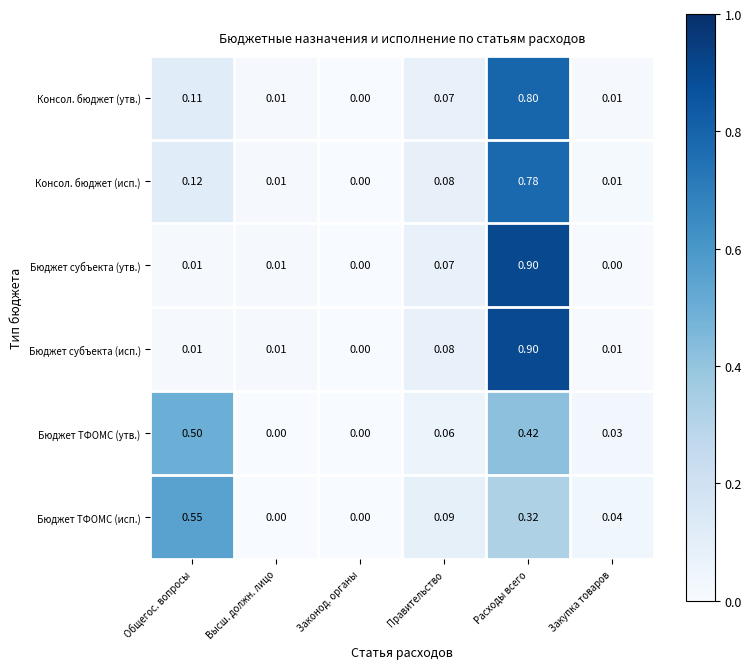

Which label corresponds to the largest value in the chart?

Расходы всего